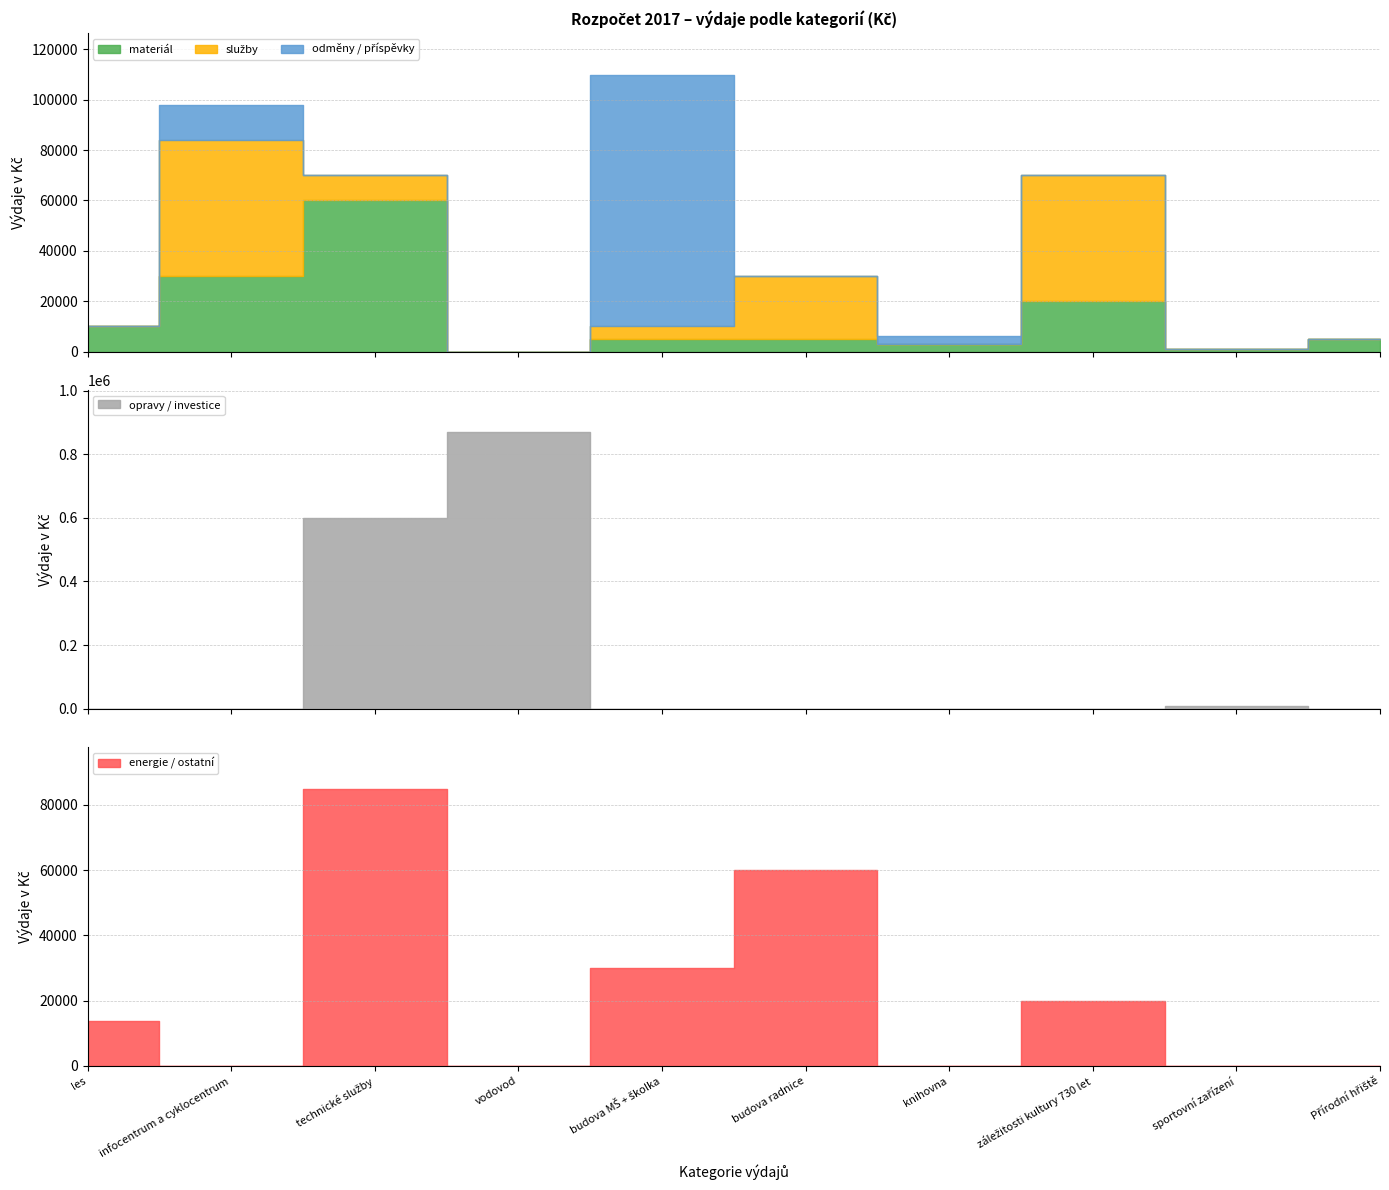

How many categories are shown in the chart?

10